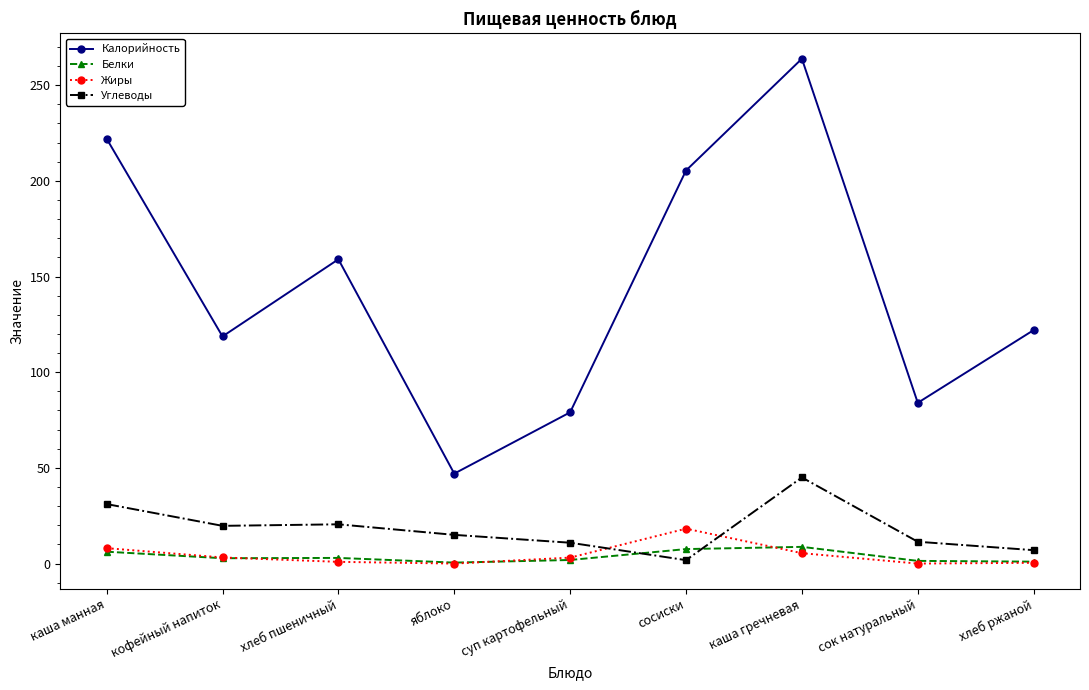

How many interior local valleys does the Калорийность series have?

3